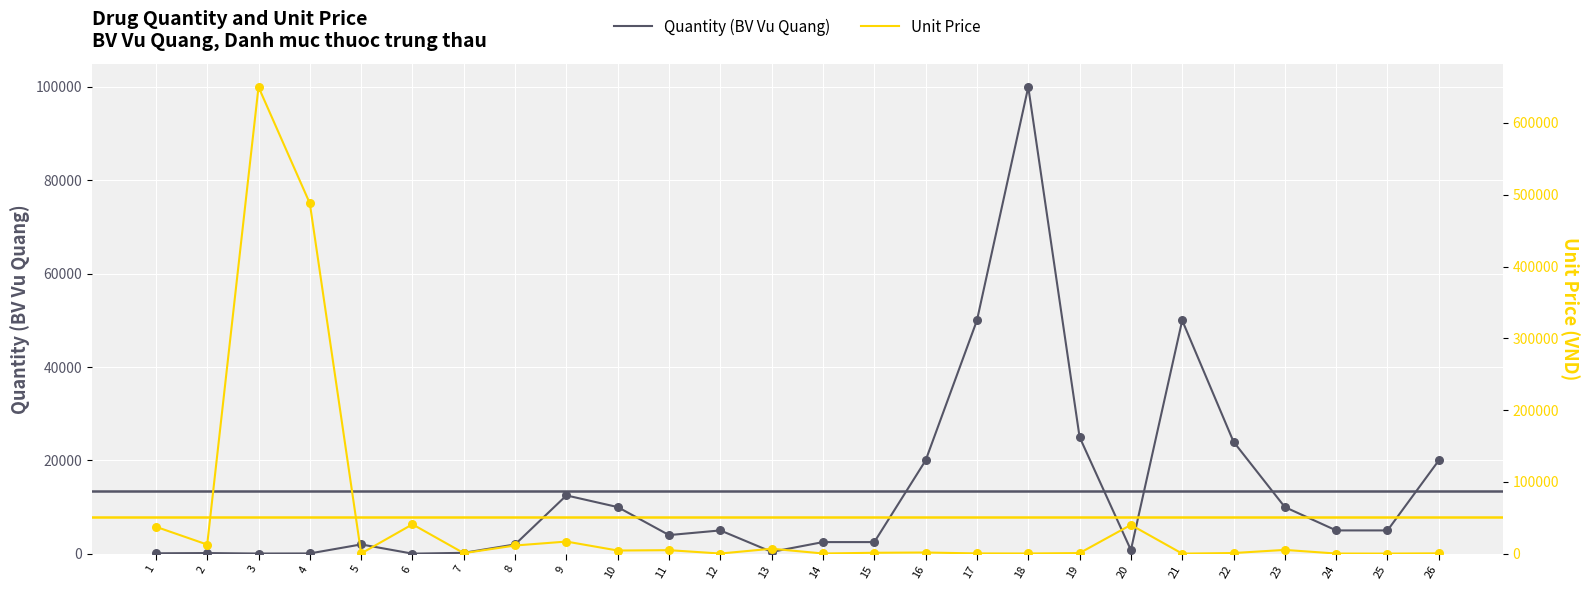

Which series reaches the maximum Y coordinate?

Unit Price